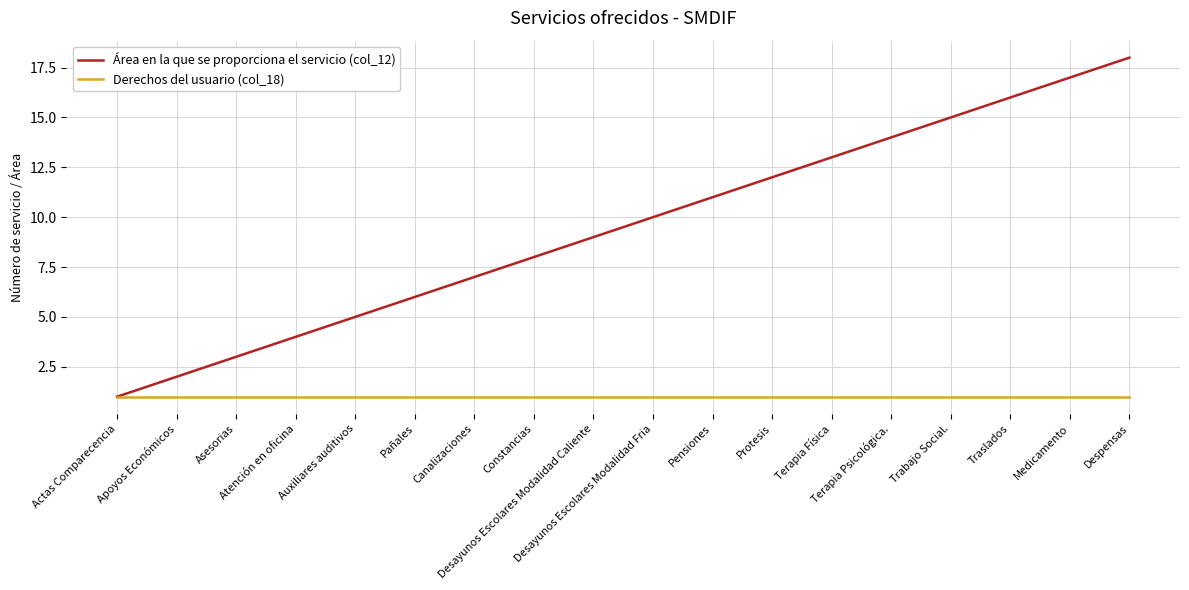

What is the average value of the Área en la que se proporciona el servicio (col_12) series?

10